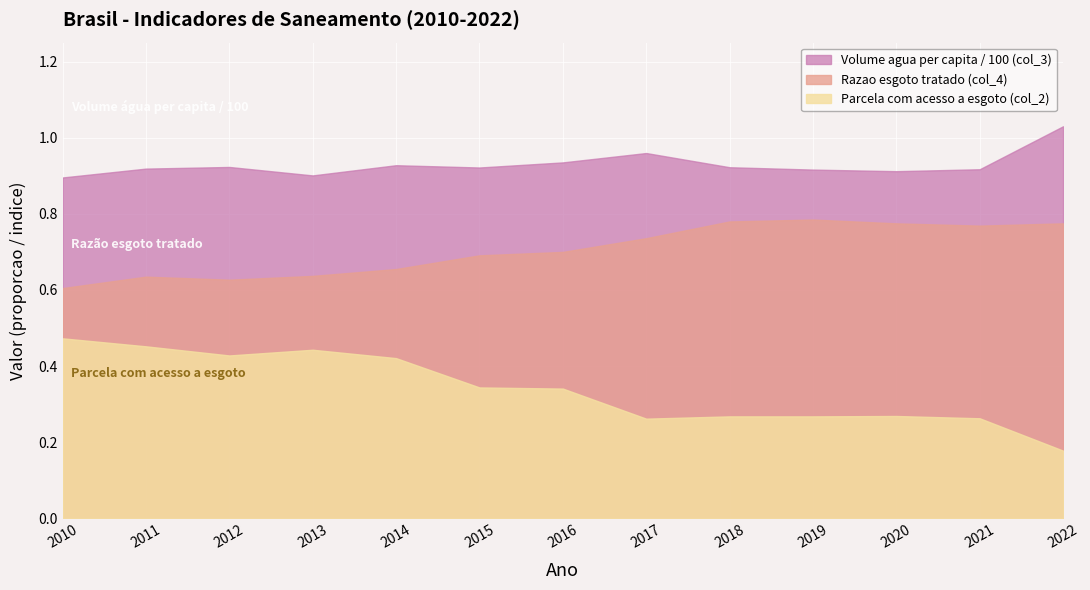

What is the difference between the highest and lowest values at 2015?

0.6